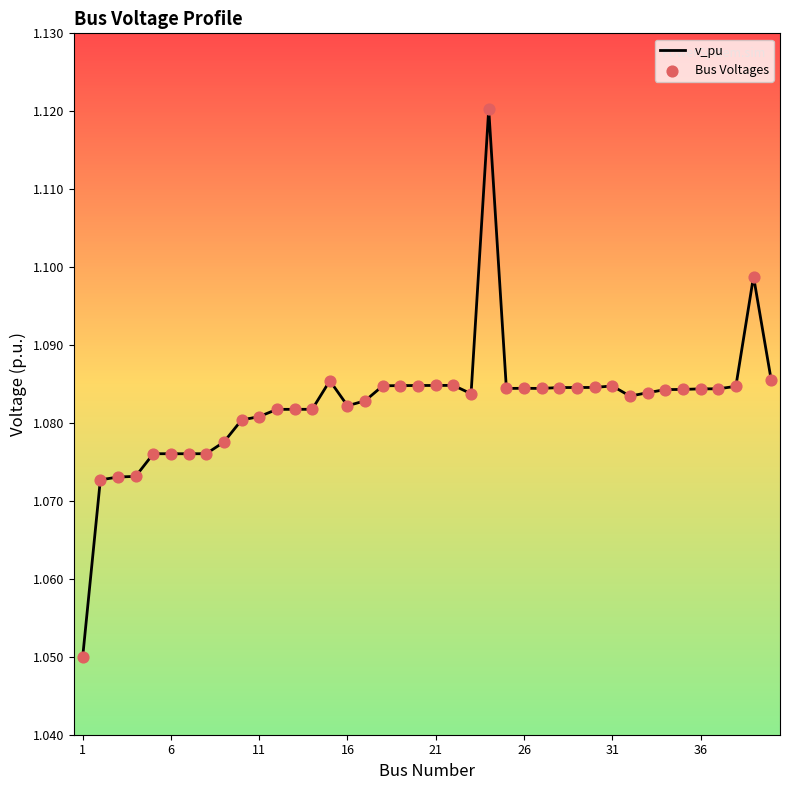

Which series has the largest total across all categories?

v_pu